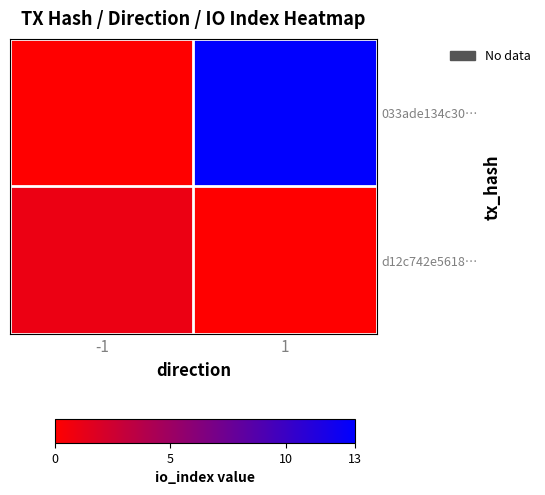

How many categories are shown in the chart?

2